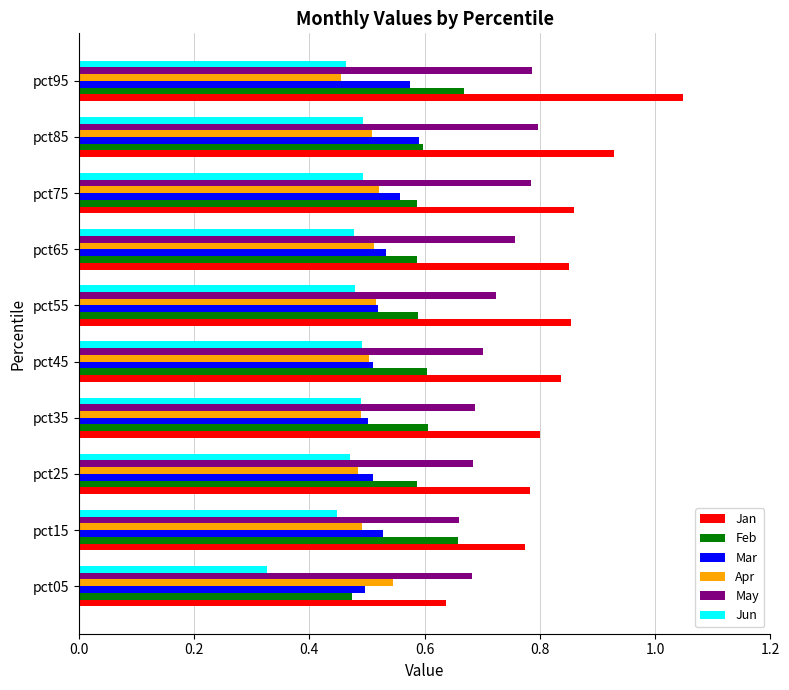

Which series has the largest range (max minus min)?

Jan